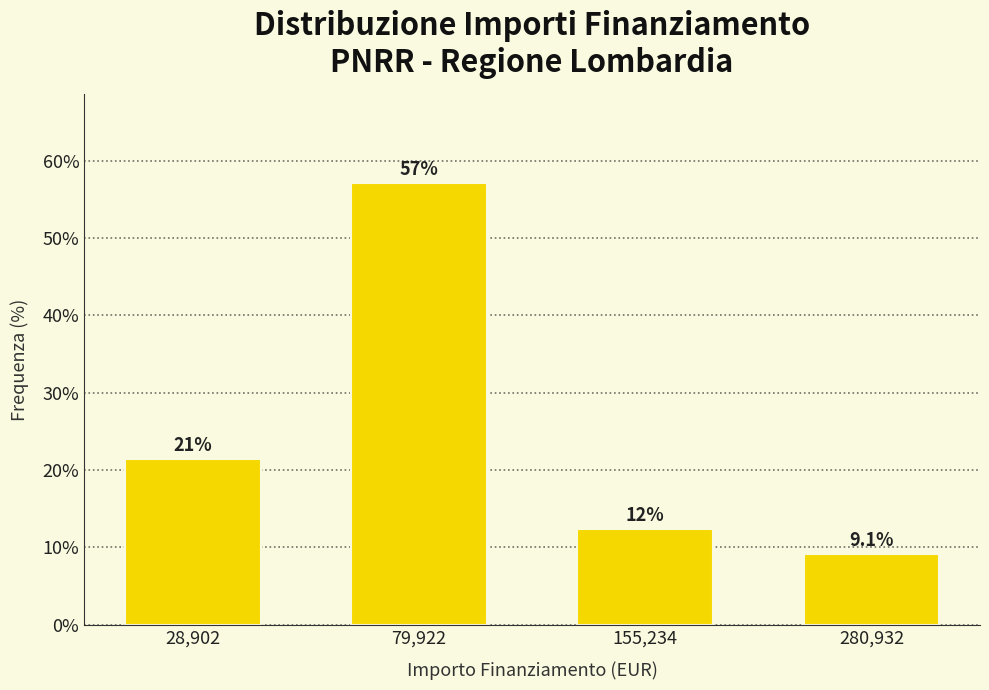

Reading left to right, extract all data points from this chart.

28,902=21.4	79,922=57.1	155,234=12.3	280,932=9.1